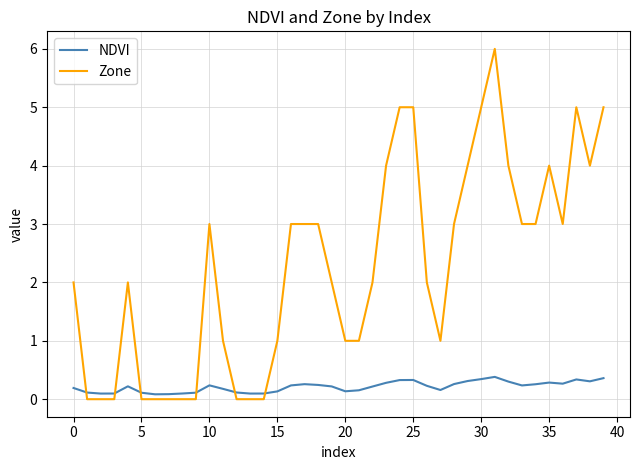

What is the maximum value for Zone?

6.0